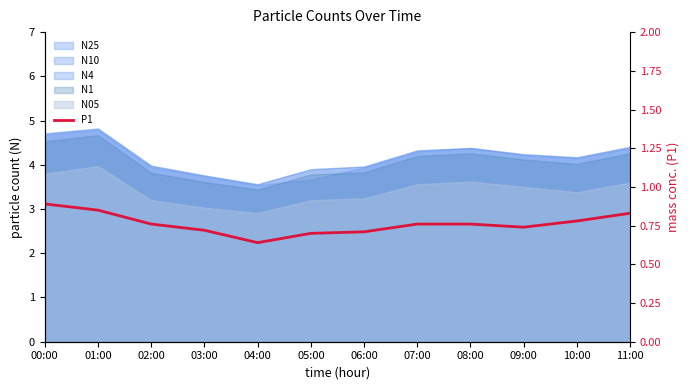

What is the minimum value shown in the chart?

0.6